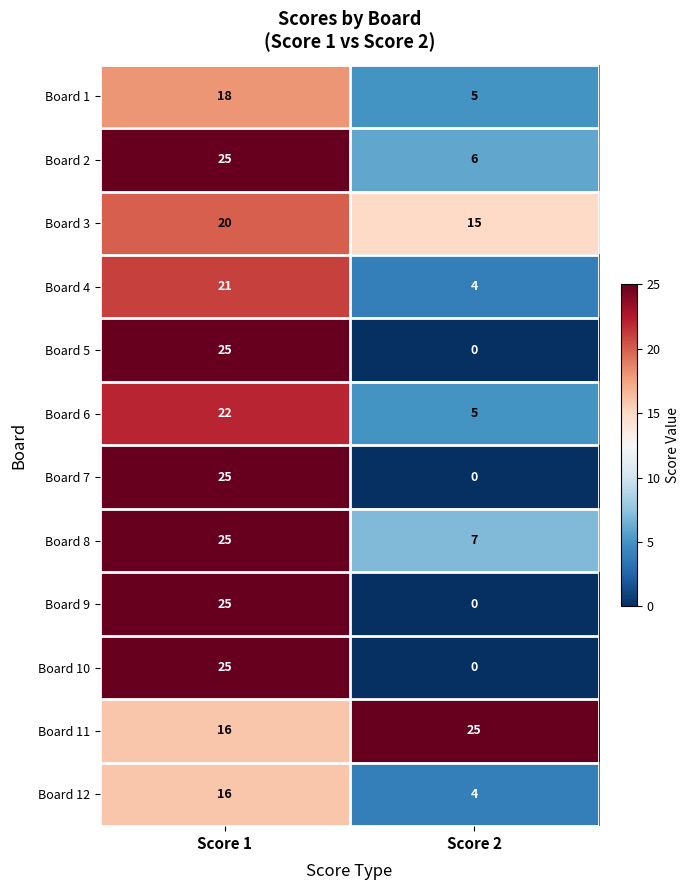

Reading right to left, transcribe all the data shown in this chart.

Board 1: 5	18
Board 2: 6	25
Board 3: 15	20
Board 4: 4	21
Board 5: 0	25
Board 6: 5	22
Board 7: 0	25
Board 8: 7	25
Board 9: 0	25
Board 10: 0	25
Board 11: 25	16
Board 12: 4	16